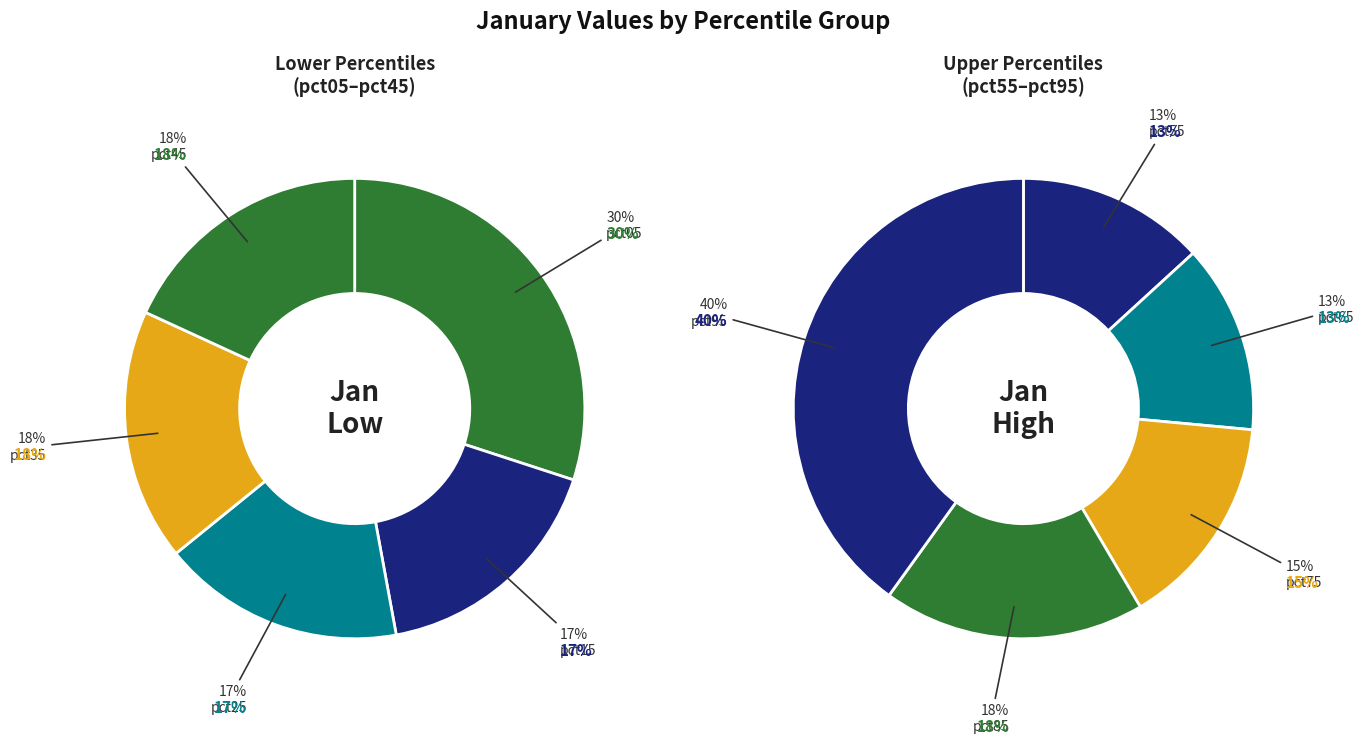

Is there any slice that represents more than half of the pie?

No